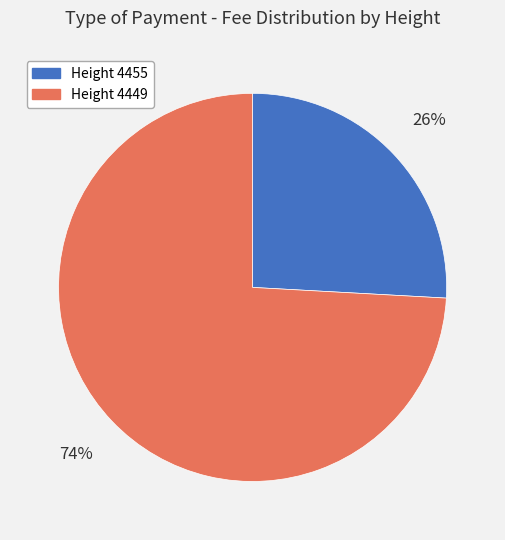

Is there a majority slice in this chart?

Yes